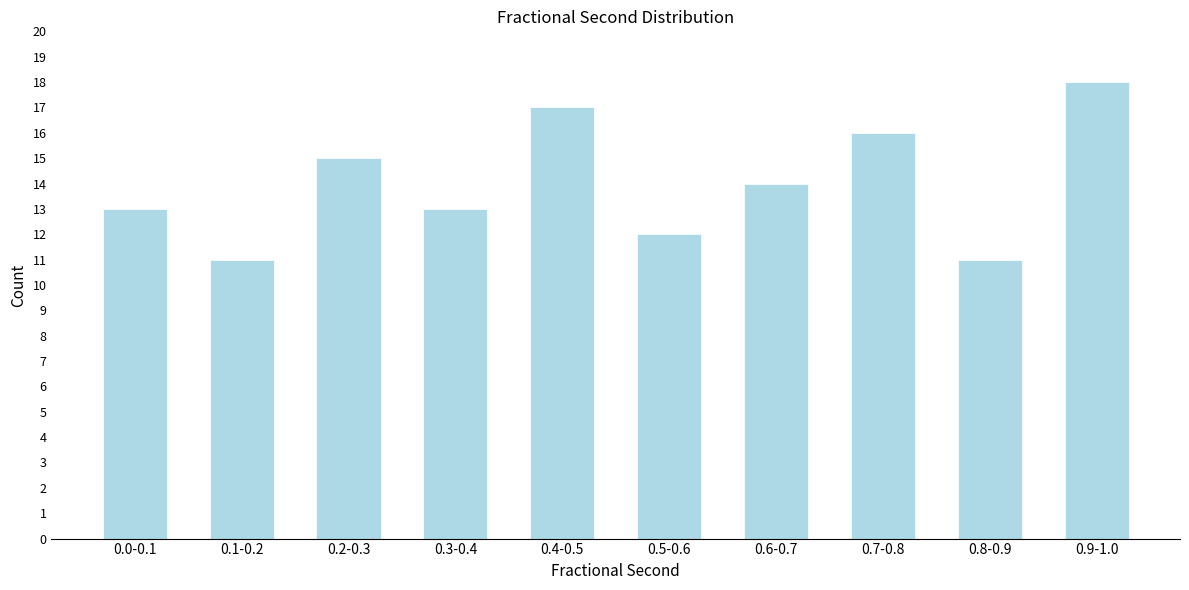

Reading left to right, list all the values displayed in this chart.

13	11	15	13	17	12	14	16	11	18